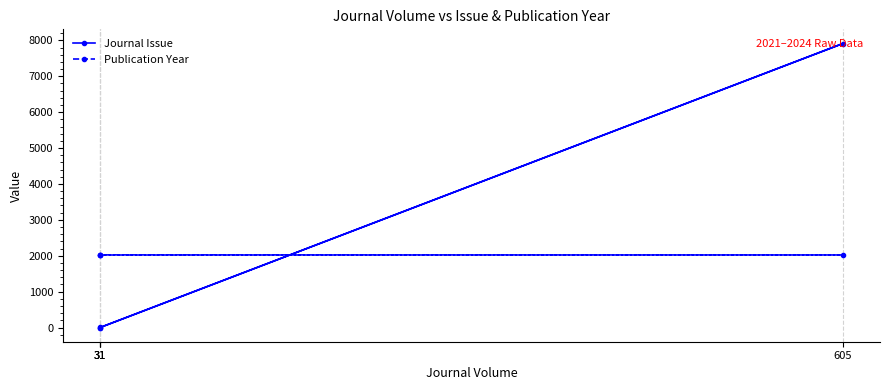

Rank the series at 31 from highest to lowest value.

Publication Year, Journal Issue